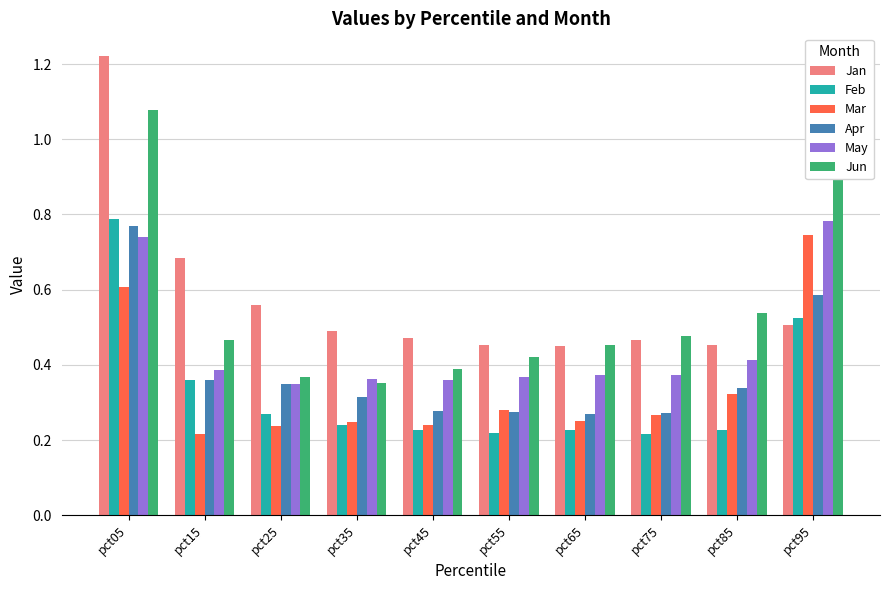

At which category is the sum across all series the highest?

pct05